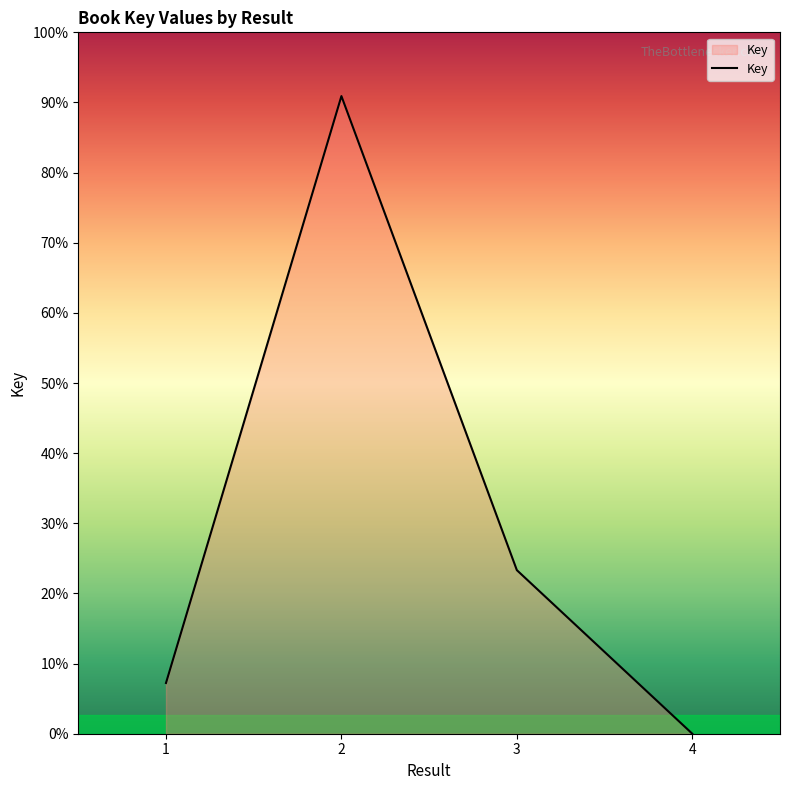

Does the chart have visible grid lines?

No